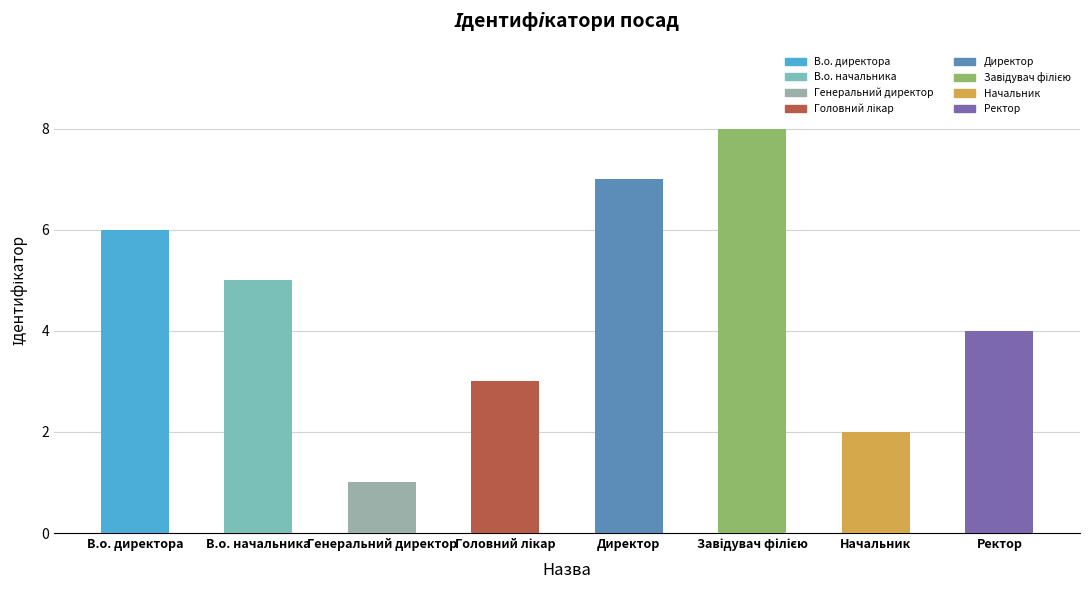

What is the sum of all values?

36